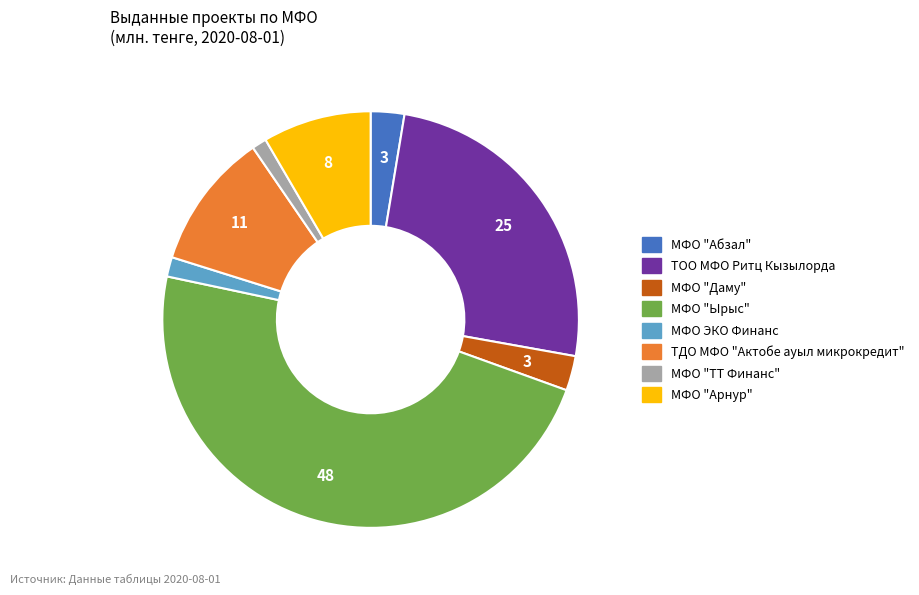

How many segments does this pie chart have?

8